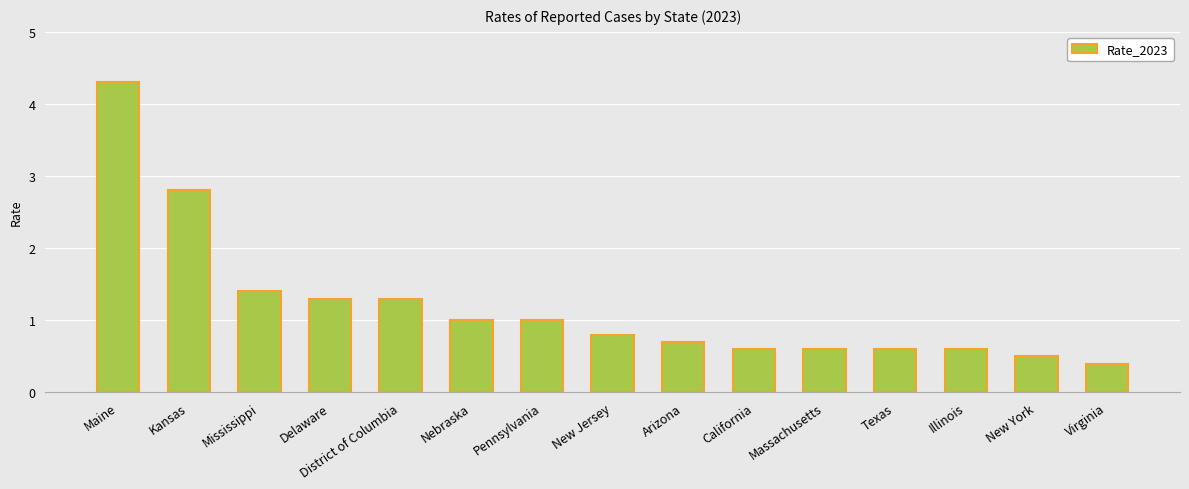

What is the change in value from California to Virginia?

-0.2